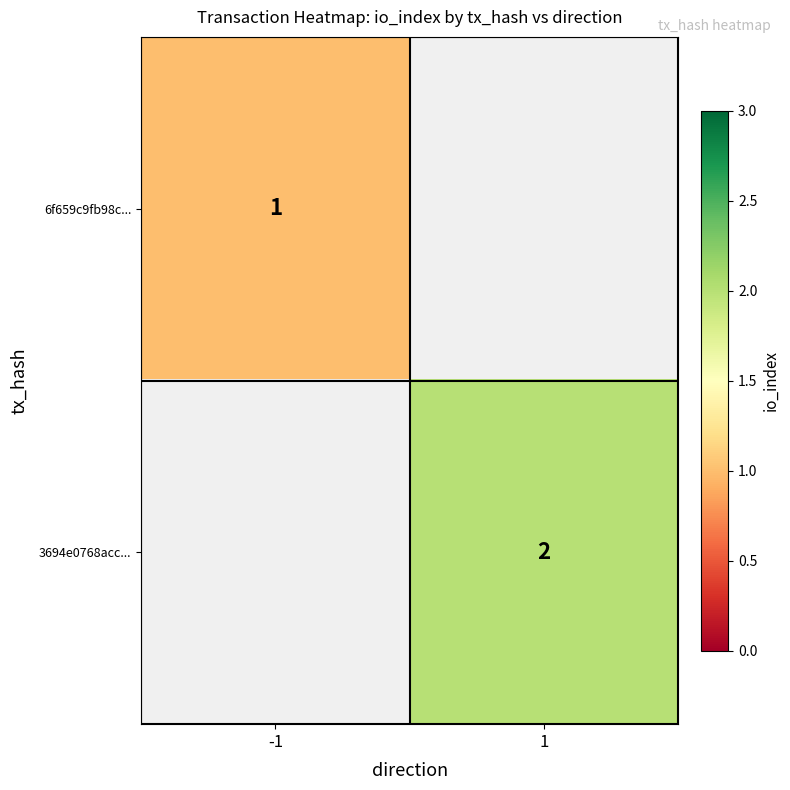

The value of 3694e0768acc... at 1 is 2. True or false?

True